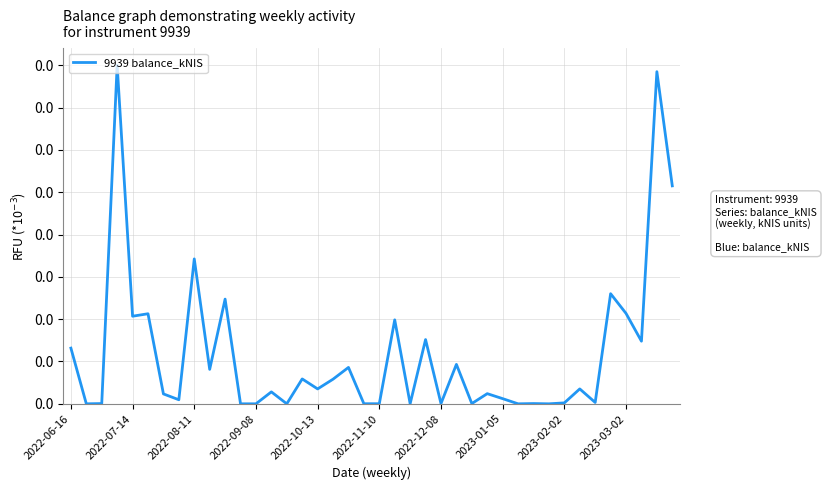

Is this an area chart (filled region under the line)?

No